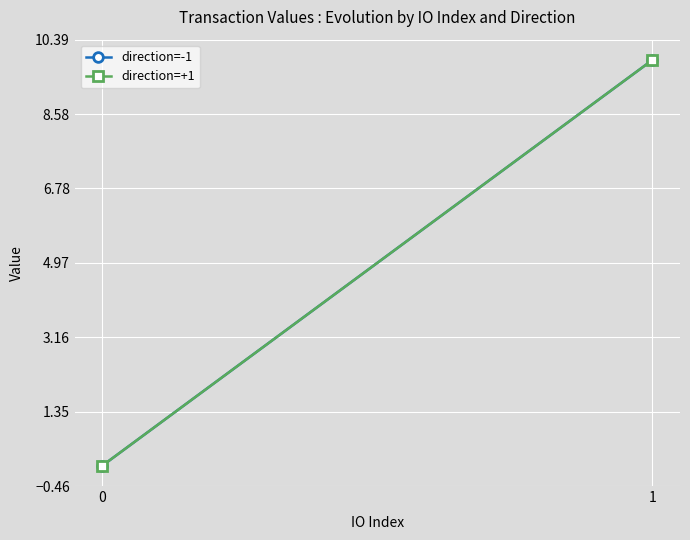

What is the value of the direction=+1 point at the 2nd from the left?

9.9